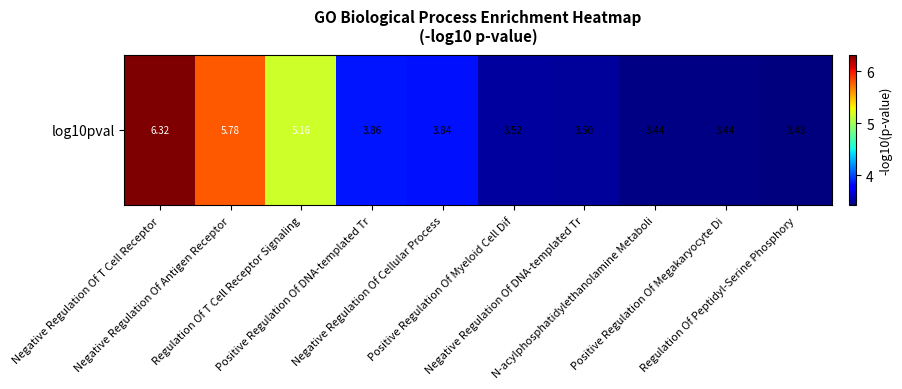

Between Regulation Of Peptidyl-Serine Phosphory and Negative Regulation Of DNA-templated Tr, which is larger?

Negative Regulation Of DNA-templated Tr